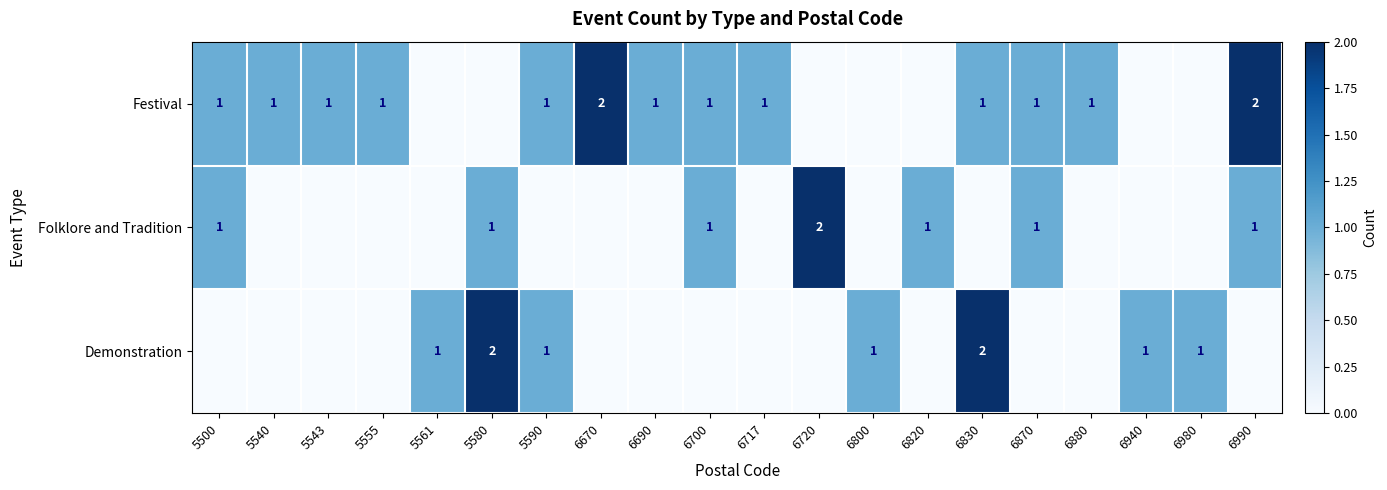

Is it true that Festival equals 1 at 6830?

True